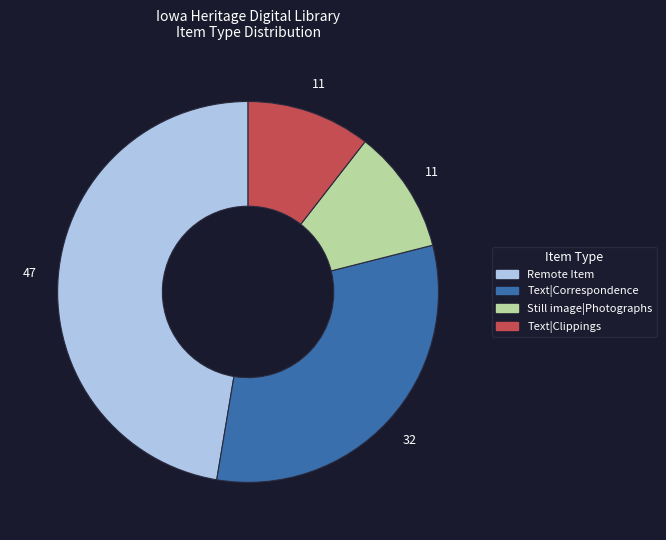

Does any single category account for the majority?

No